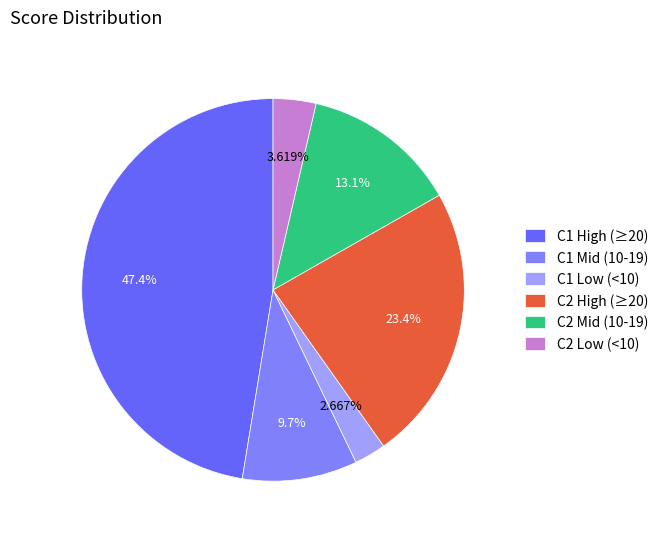

Is there a majority slice in this chart?

No